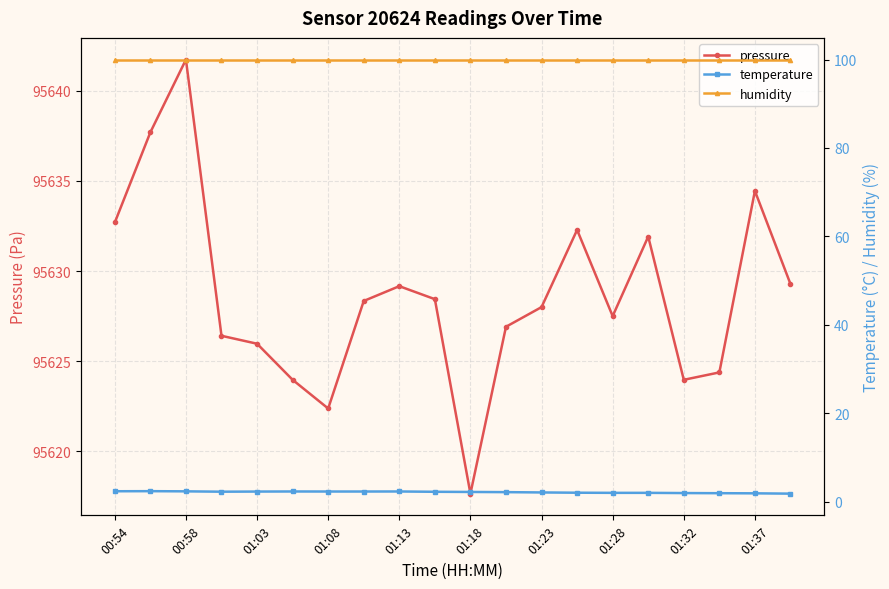

How many data points in pressure are less than 95628?

9